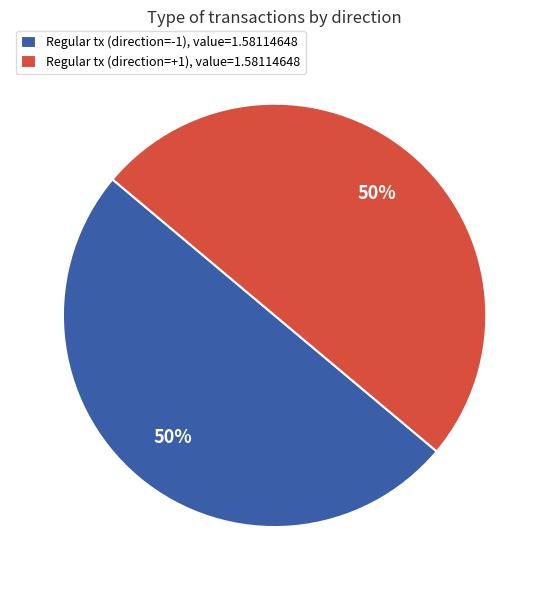

Do Regular tx (direction=-1), value=1.58114648 and Regular tx (direction=+1), value=1.58114648 together represent more than half of the pie?

Yes